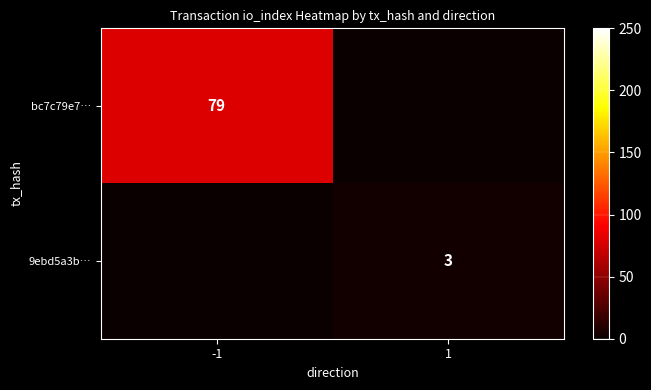

Which label corresponds to the smallest value in the chart?

1